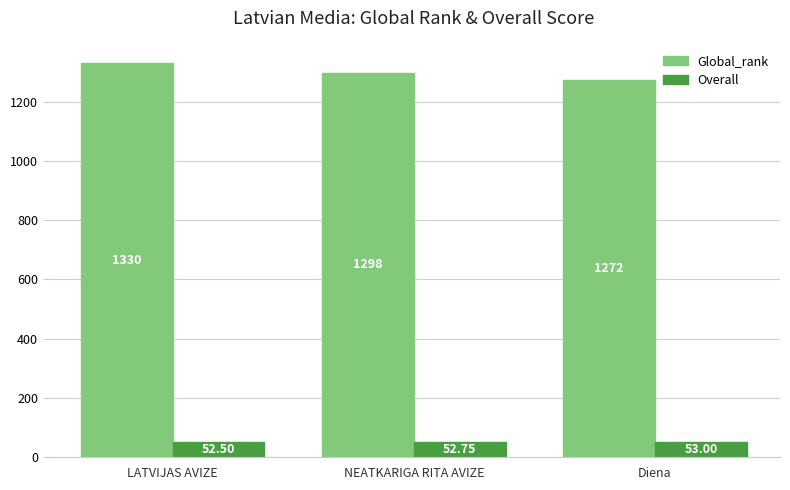

What is the label of the 1st bar from the left?

LATVIJAS AVIZE